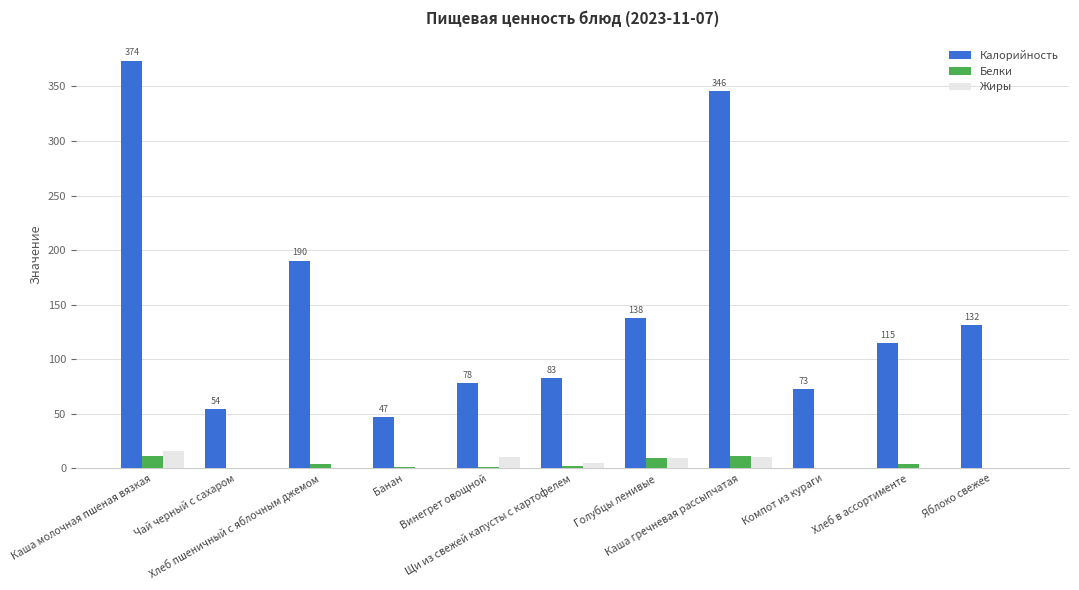

Which series has the largest total across all categories?

Калорийность